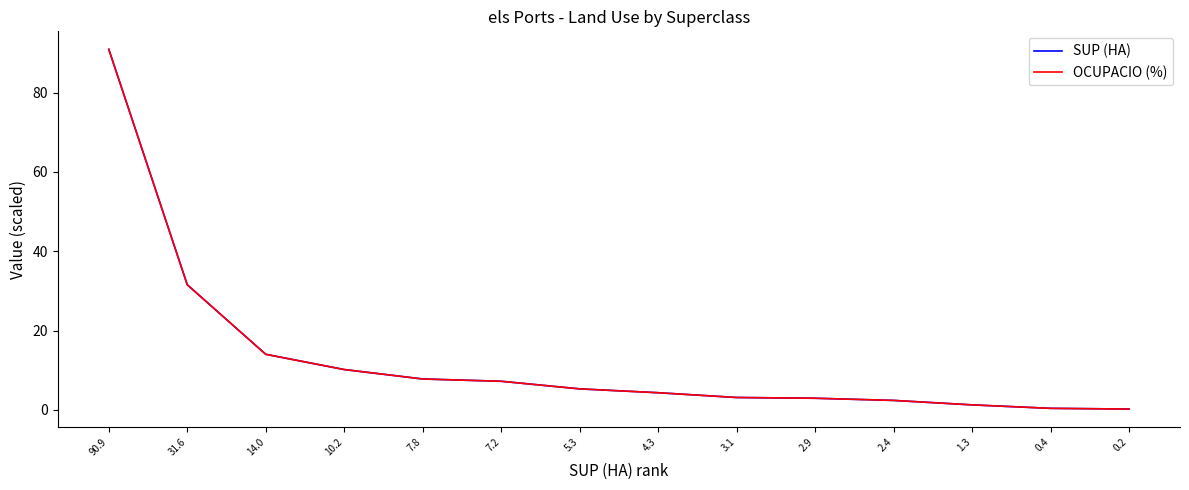

The value of SUP (HA) at 2.4 is 1.0. True or false?

False